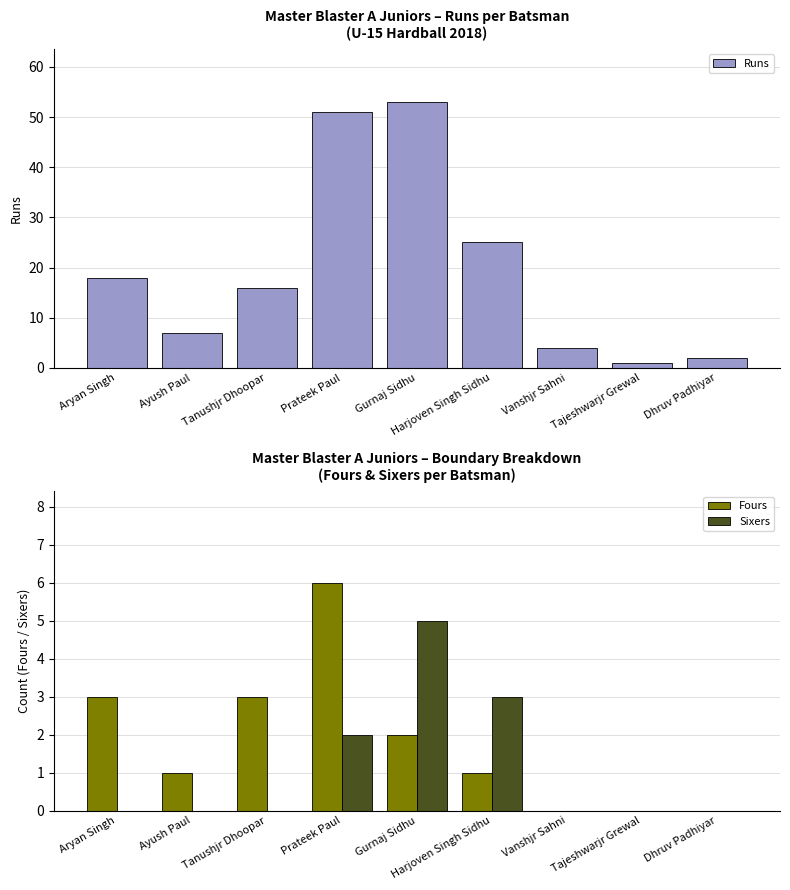

At which category does the chart reach its minimum across all series?

Vanshjr Sahni